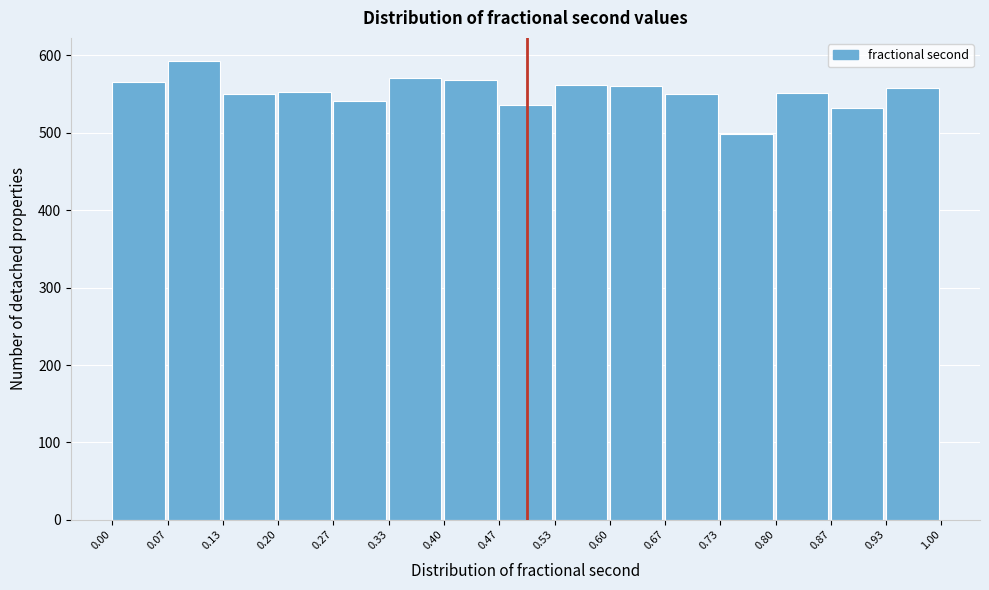

What is the height of the bar covering 0.33 to 0.40 on the x-axis? The values are not printed on the chart, so give them approximately, as read against the axis.

570